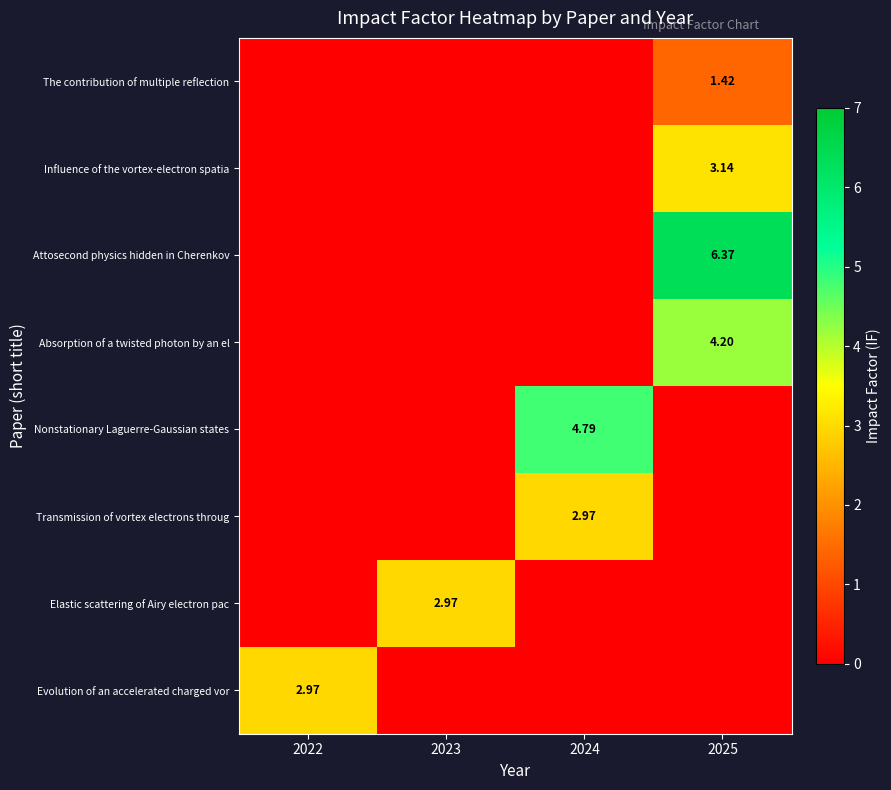

Rank the series at 2022 from highest to lowest value.

Evolution of an accelerated charged vor, The contribution of multiple reflection, Influence of the vortex-electron spatia, Attosecond physics hidden in Cherenkov, Absorption of a twisted photon by an el, Nonstationary Laguerre-Gaussian states, Transmission of vortex electrons throug, Elastic scattering of Airy electron pac